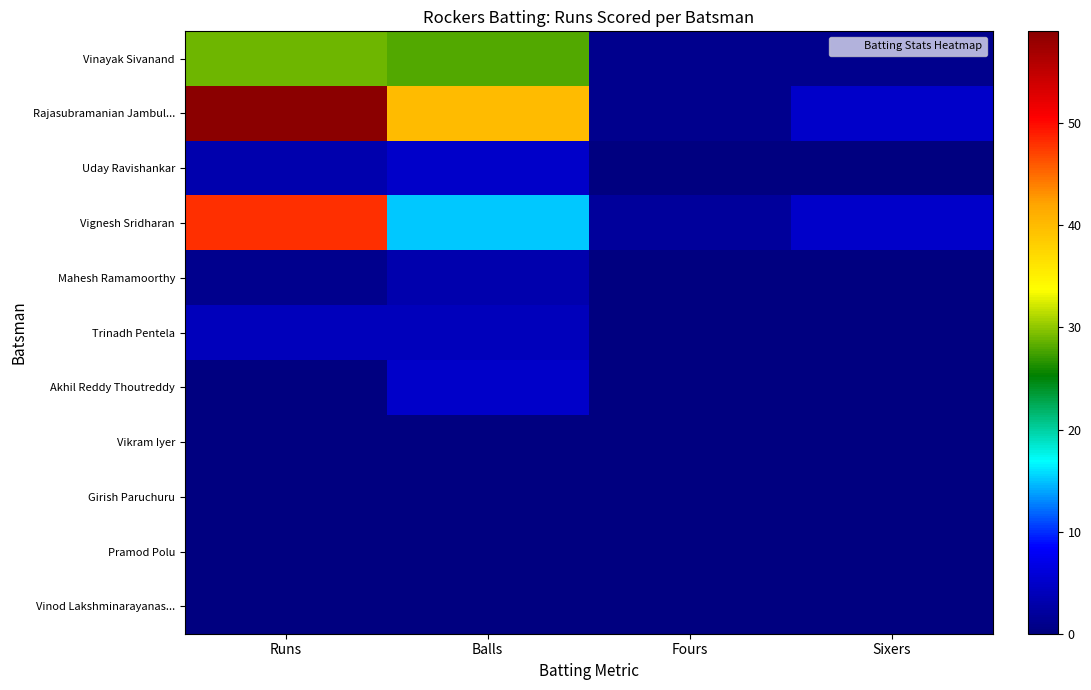

What is the total value across all series at Sixers?

11